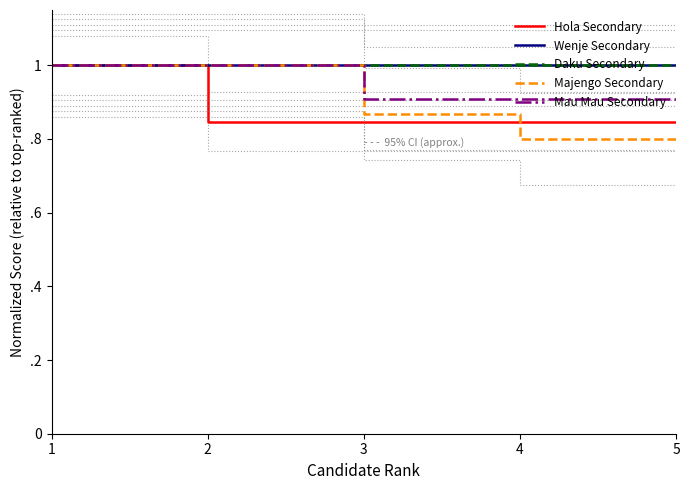

What are all the series names shown in the legend?

Hola Secondary, Wenje Secondary, Daku Secondary, Majengo Secondary, Mau Mau Secondary